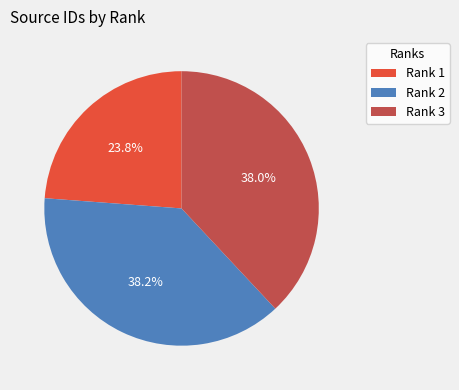

What is the smallest slice in the pie chart?

Rank 1